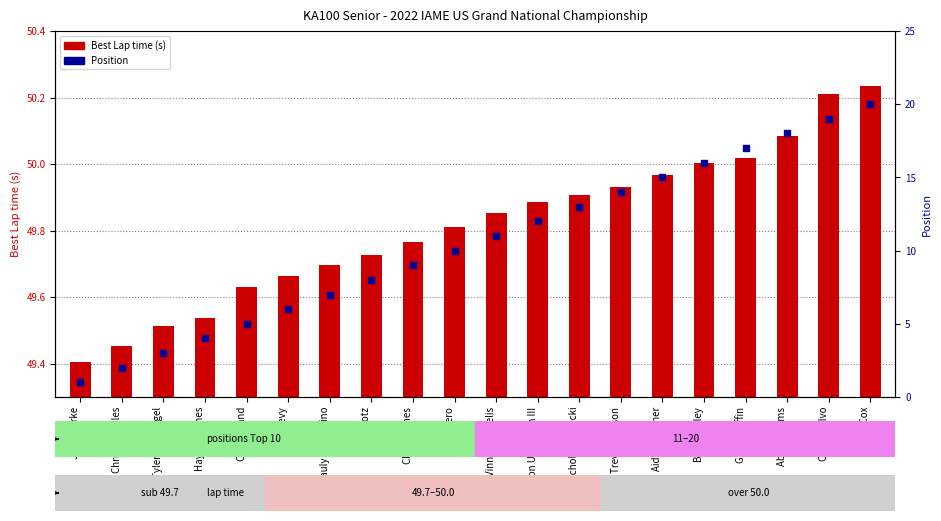

Is the value of Best Lap time at Tyler Wettengel greater than the value of Position at Tyler Wettengel?

Yes